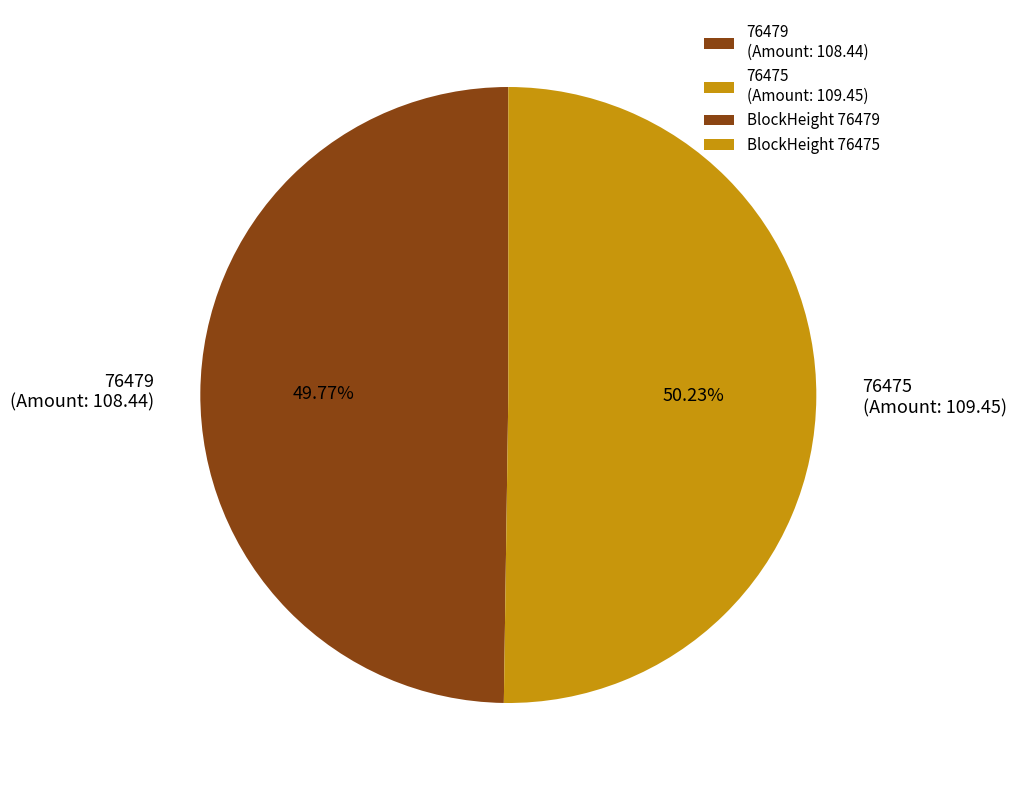

What is the ratio of the value at 76475 (Amount: 109.45) to the value at 76479 (Amount: 108.44)?

1.0